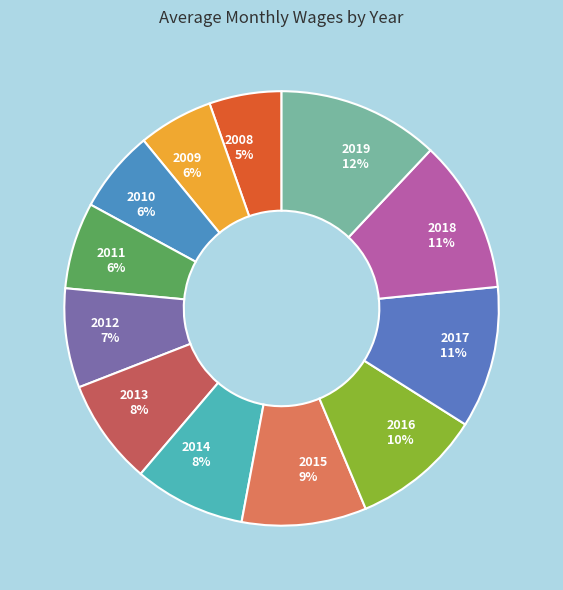

To the nearest percent, what is the average slice percentage?

8%